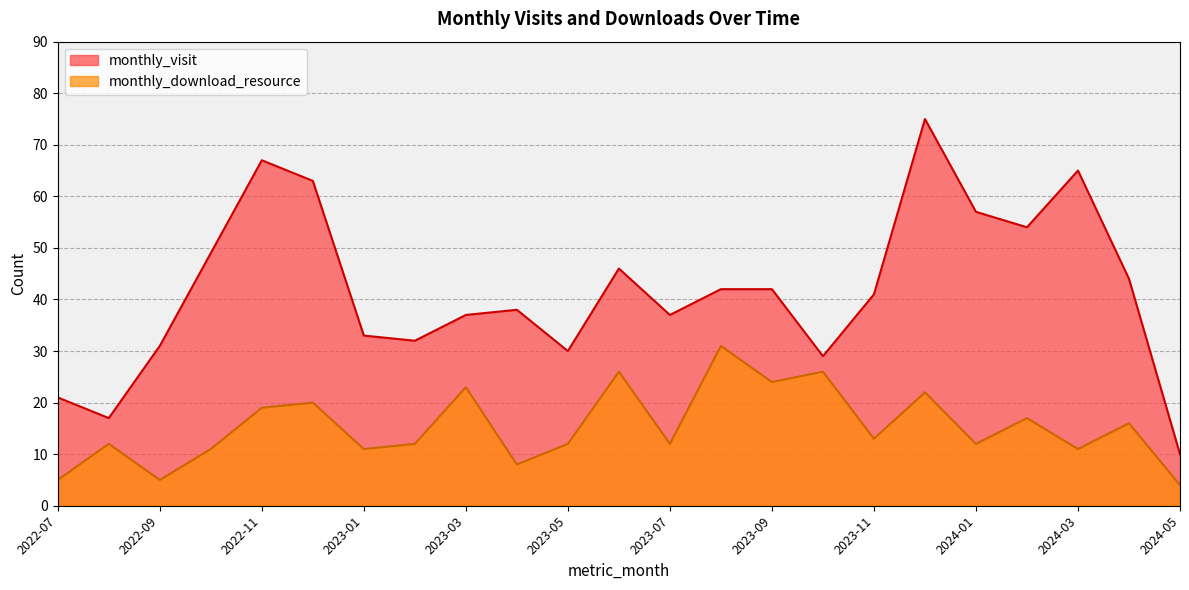

Does the chart have visible grid lines?

Yes